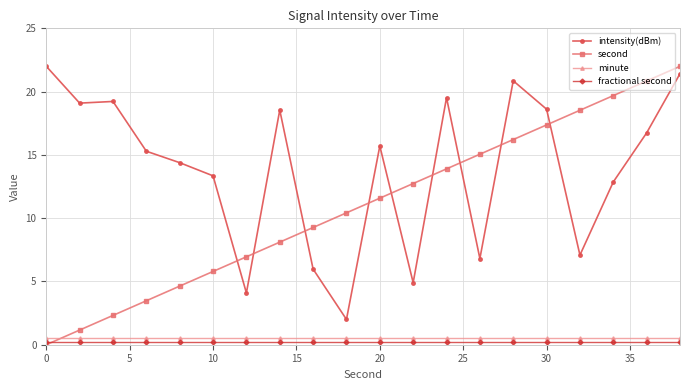

What is the value of the intensity(dBm) point at the 20th from the left?

21.4